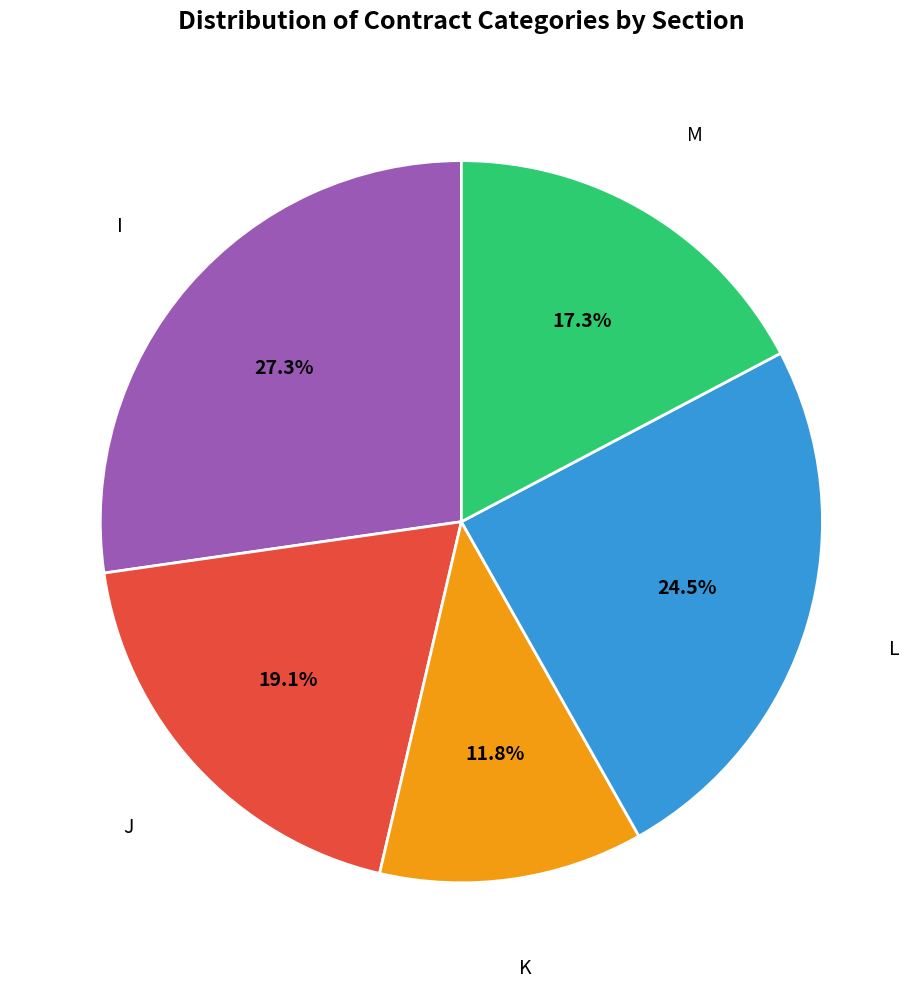

Is there any slice that represents more than half of the pie?

No